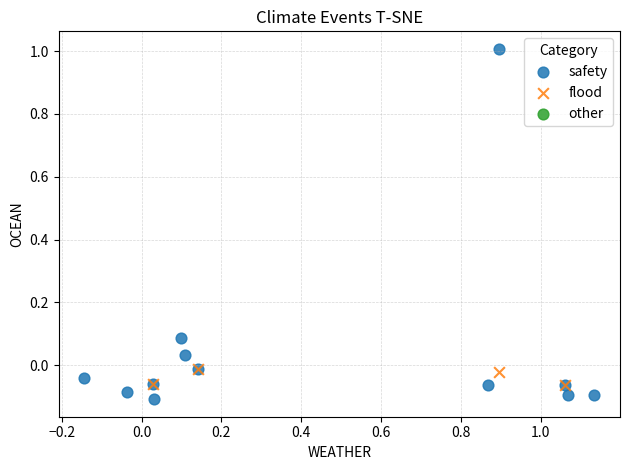

Which series reaches the maximum Y coordinate?

safety